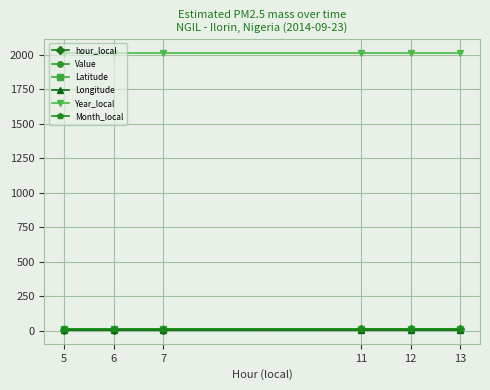

What is the sum of the Latitude values at 13 and 7?

17.0